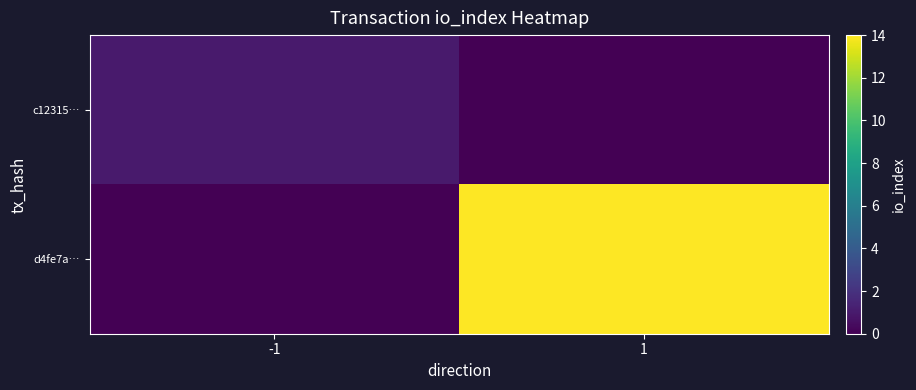

Rank the series at -1 from lowest to highest value.

d4fe7a…, c12315…